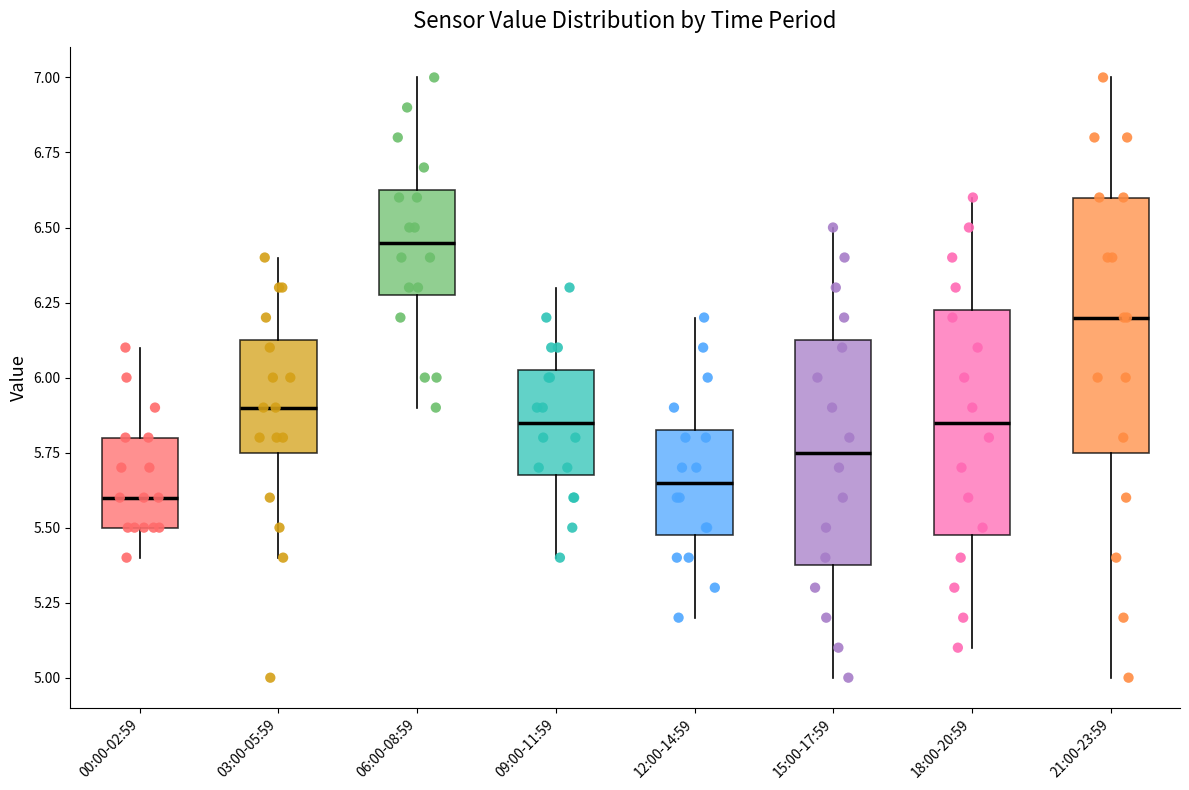

Which box's median line is the highest?

06:00-08:59